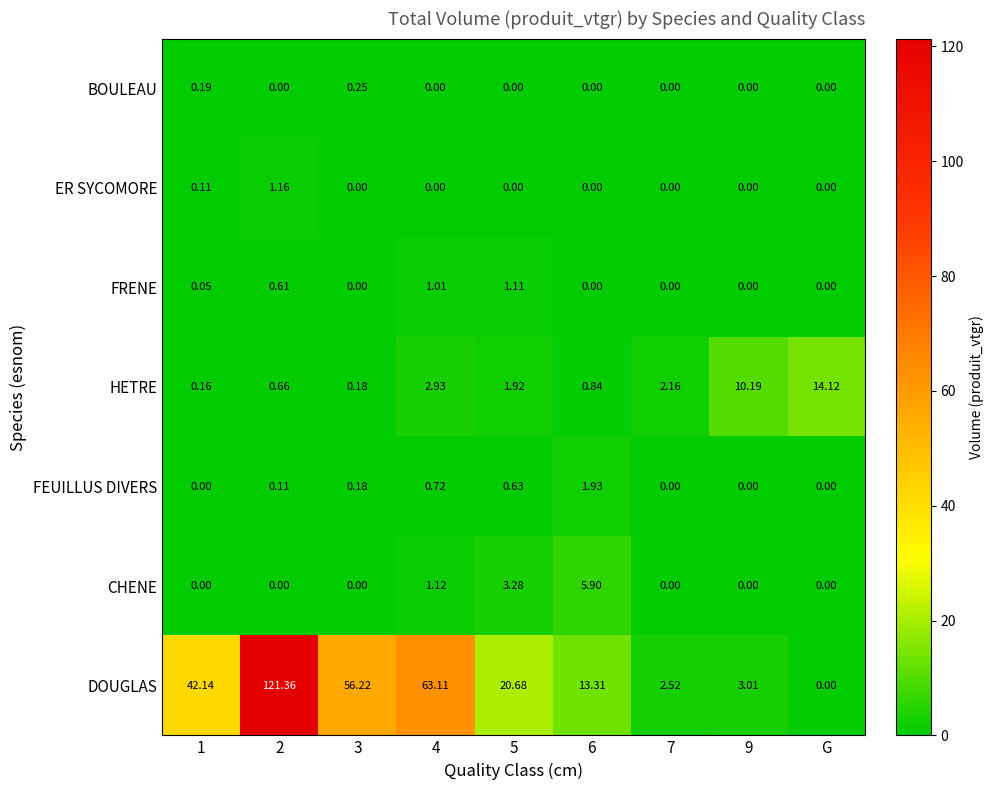

Between 3 and 9, which series saw the biggest shift?

DOUGLAS